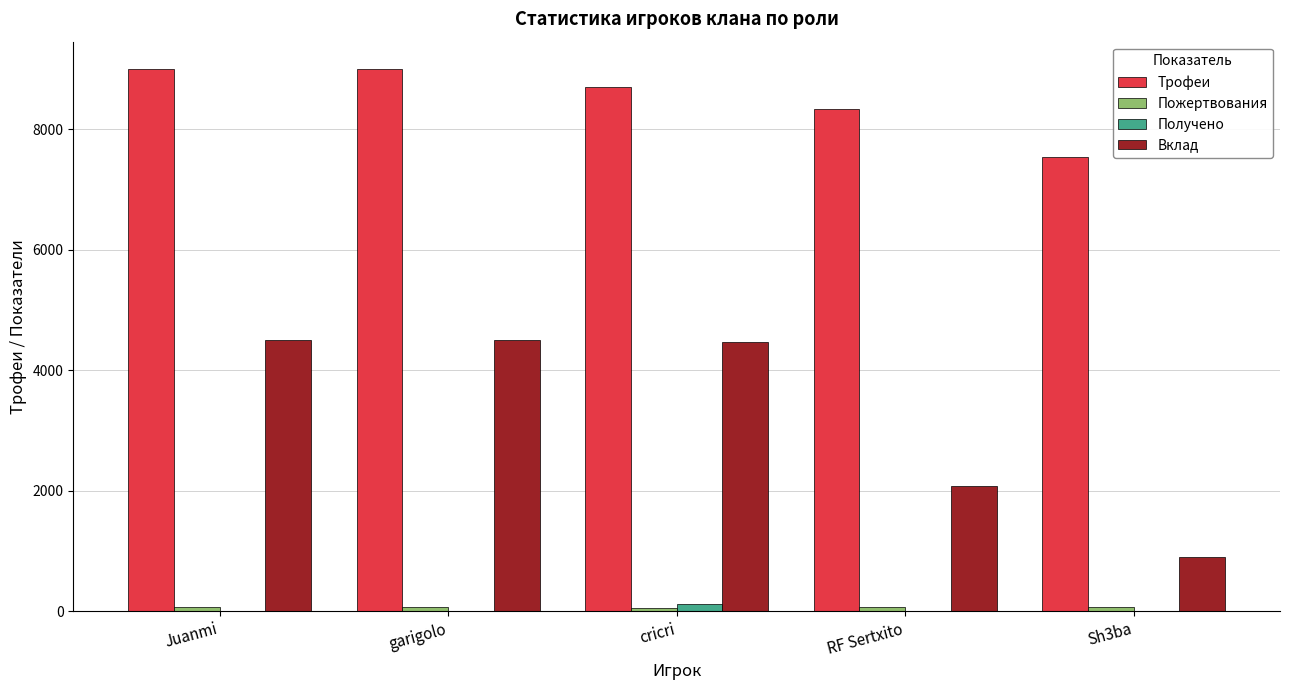

Is the value of Вклад at RF Sertxito greater than the value of Трофеи at garigolo?

No